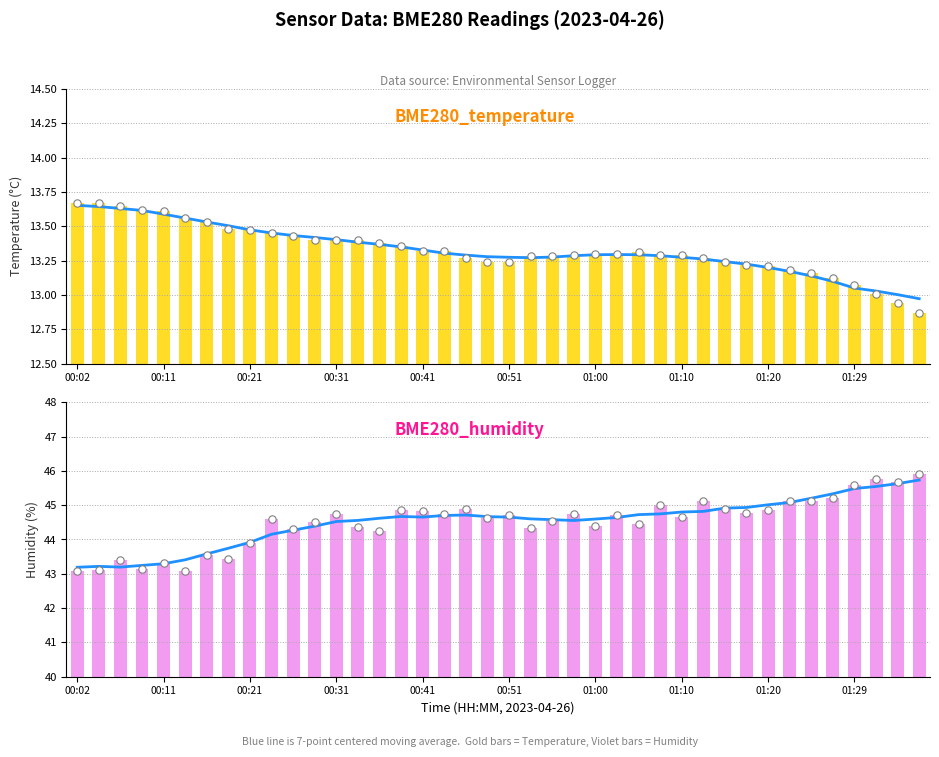

Which series has the widest spread of Y values?

BME280_humidity